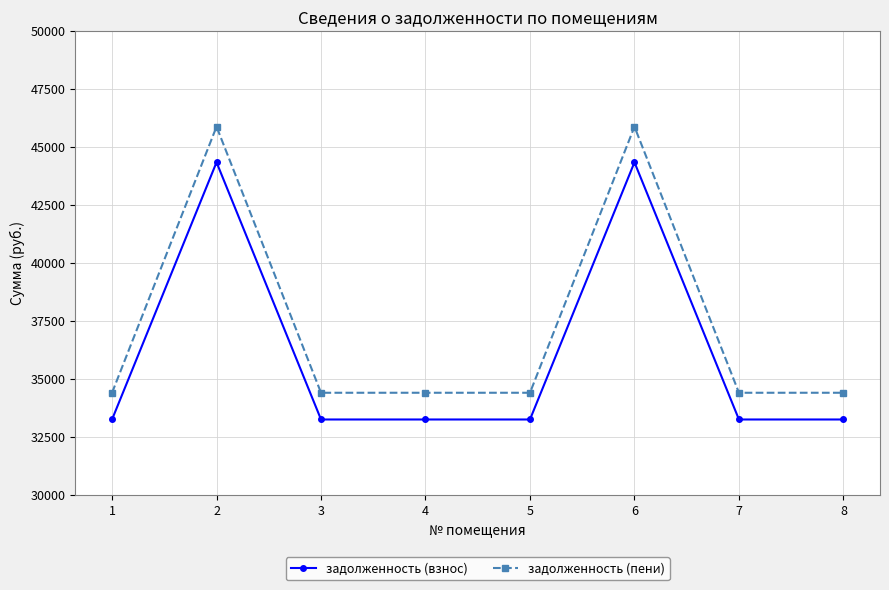

True or false: задолженность (пени) and задолженность (взнос) intersect in this chart.

False